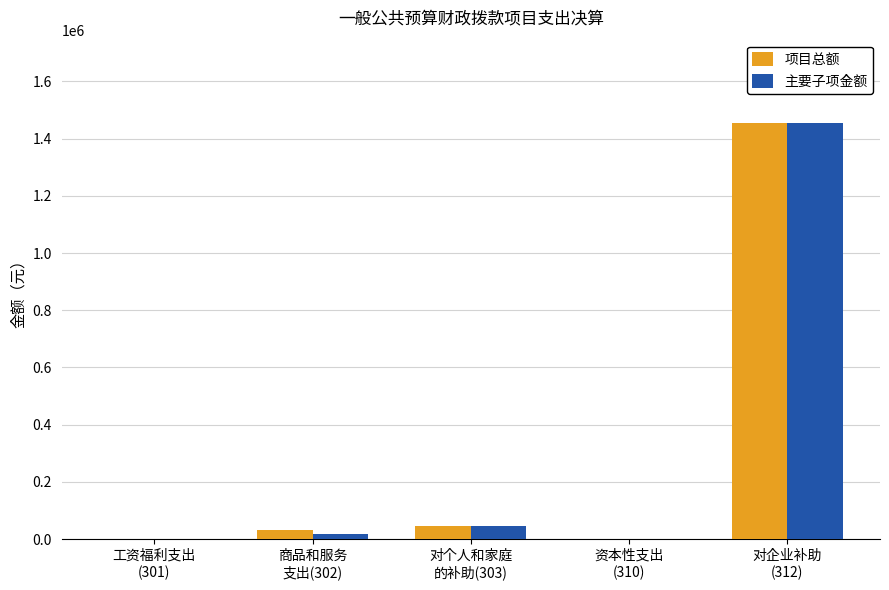

True or false: 项目总额 has a value of 33287.0 at 商品和服务
支出(302).

True